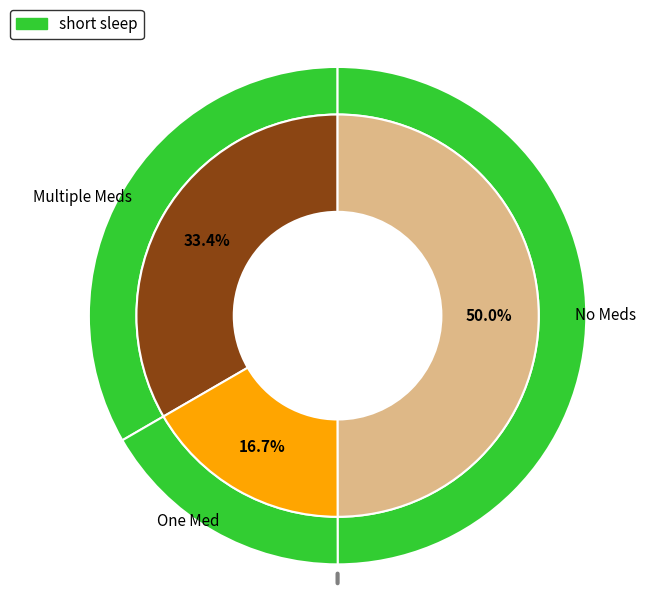

Does any single category account for the majority?

No